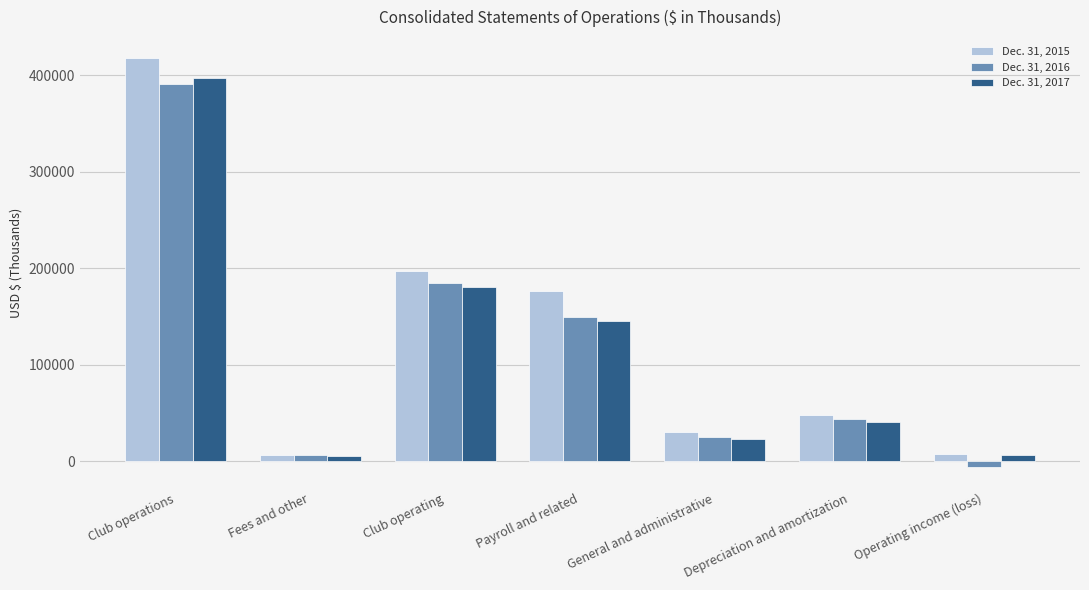

What is the difference between the Dec. 31, 2015 values at Club operating and Club operations?

221344